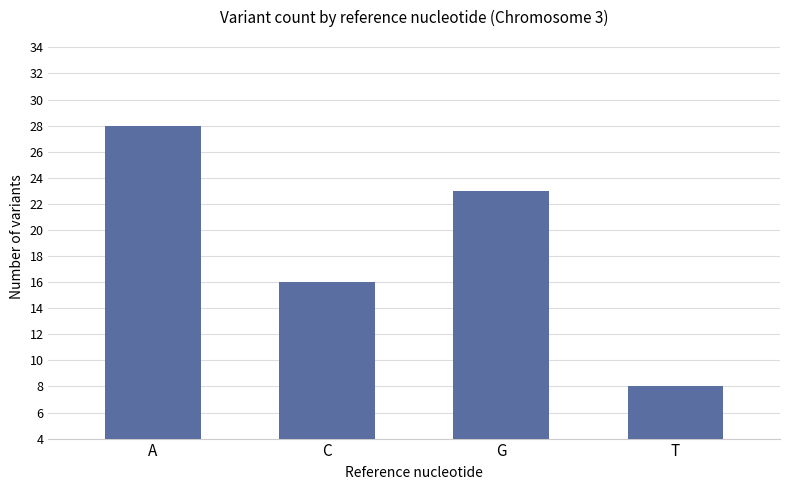

What is the change in value from A to C?

-12